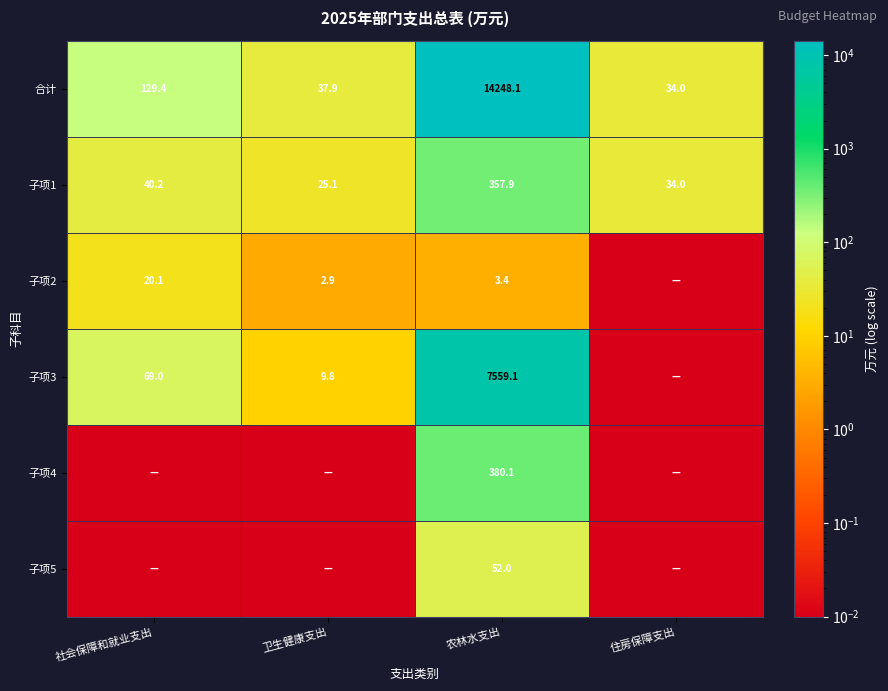

Where is 合计 nearest to the value 7141?

社会保障和就业支出